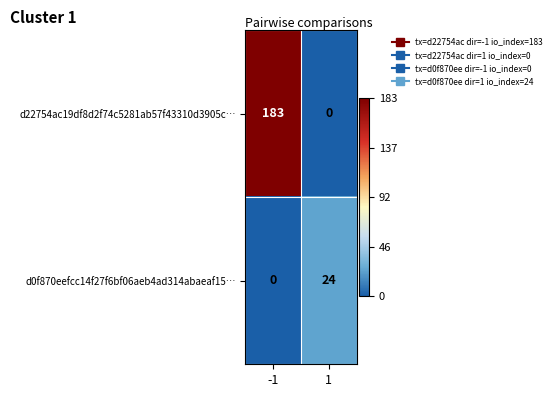

Which series changed the most between -1 and 1?

d22754ac19df8d2f74c5281ab57f43310d3905c…